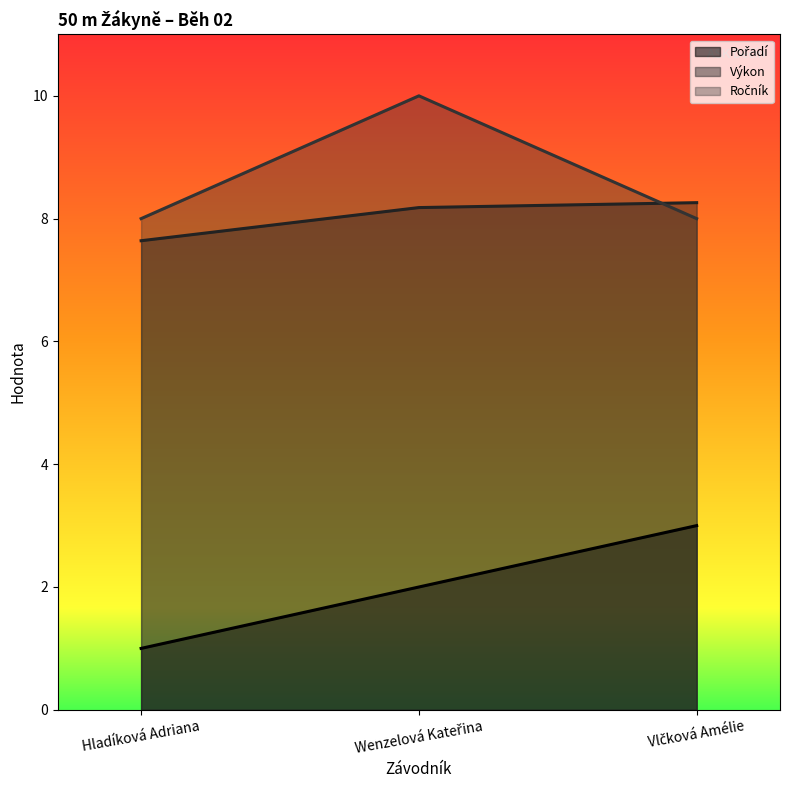

What is the label of the 2nd point from the right?

Wenzelová Kateřina